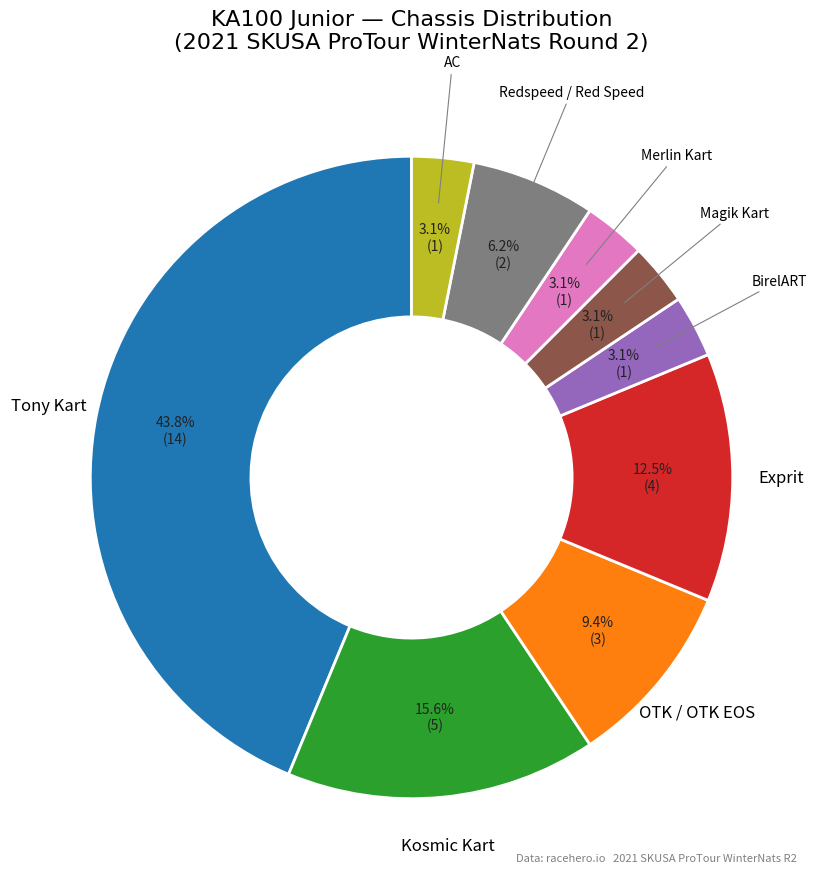

Which category has the biggest portion of the pie?

Tony Kart